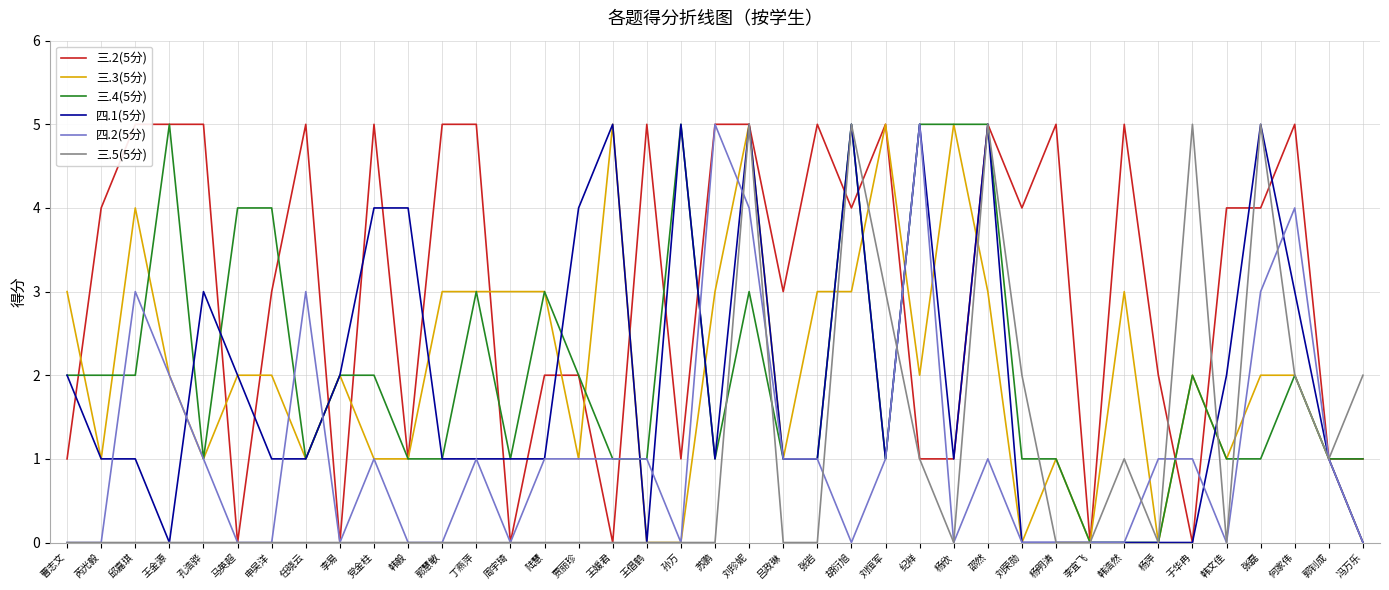

Reading left to right, what are all the values shown in this chart?

三.2(5分): 1	4	5	5	5	0	3	5	0	5	1	5	5	0	2	2	0	5	1	5	5	3	5	4	5	1	1	5	4	5	0	5	2	0	4	4	5	1	1
三.3(5分): 3	1	4	2	1	2	2	1	2	1	1	3	3	3	3	1	5	0	0	3	5	1	3	3	5	2	5	3	0	1	0	3	0	2	1	2	2	1	0
三.4(5分): 2	2	2	5	1	4	4	1	2	2	1	1	3	1	3	2	1	1	5	1	3	1	1	5	1	5	5	5	1	1	0	0	0	2	1	1	2	1	1
四.1(5分): 2	1	1	0	3	2	1	1	2	4	4	1	1	1	1	4	5	0	5	1	5	1	1	5	1	5	1	5	0	0	0	0	0	0	2	5	3	1	0
四.2(5分): 0	0	3	2	1	0	0	3	0	1	0	0	1	0	1	1	1	1	0	5	4	1	1	0	1	5	0	1	0	0	0	0	1	1	0	3	4	1	0
三.5(5分): 0	0	0	0	0	0	0	0	0	0	0	0	0	0	0	0	0	0	0	0	5	0	0	5	3	1	0	5	2	0	0	1	0	5	0	5	2	1	2